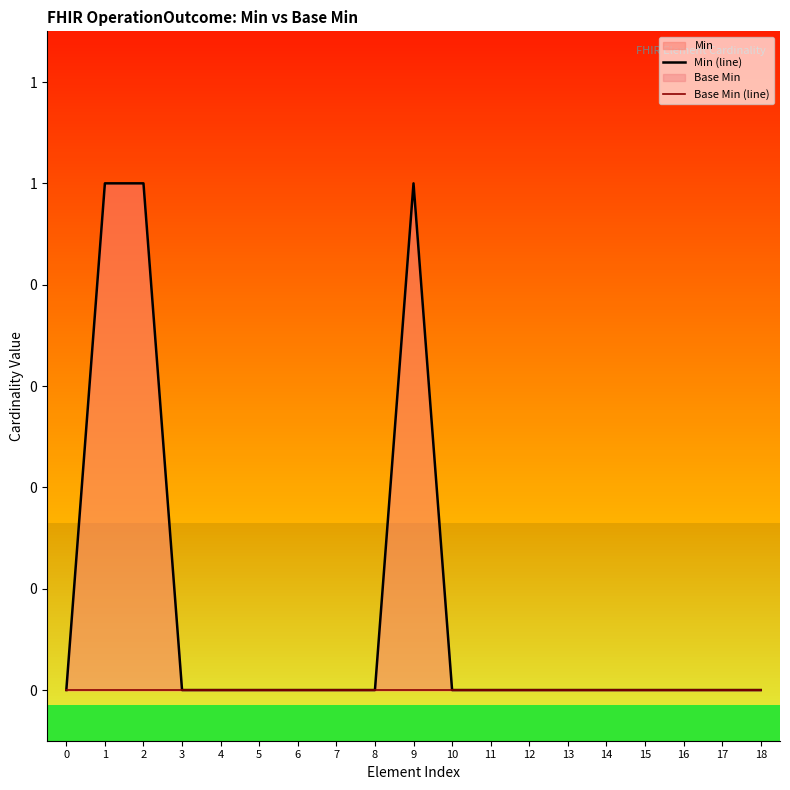

How many categories are shown in the chart?

19